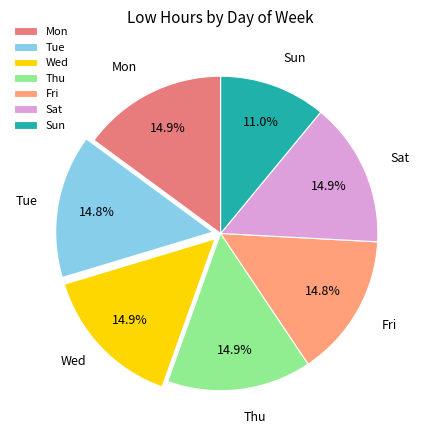

Is Thu the majority of the pie?

No